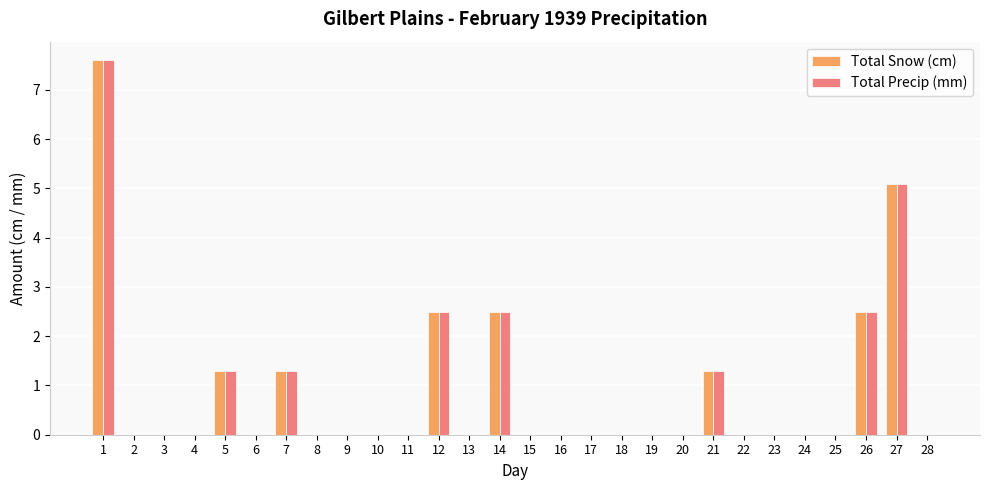

What is the maximum value for Total Snow (cm)?

7.6